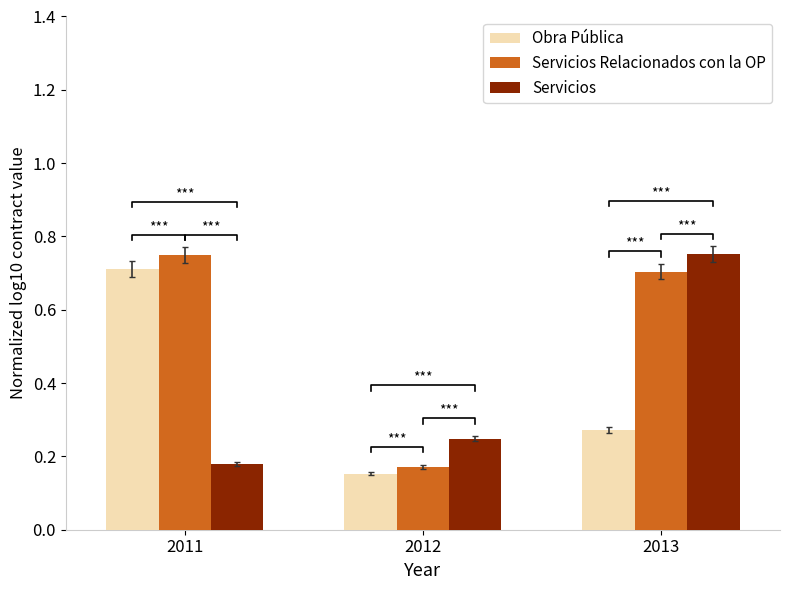

Which series has the largest total across all categories?

Servicios Relacionados con la OP